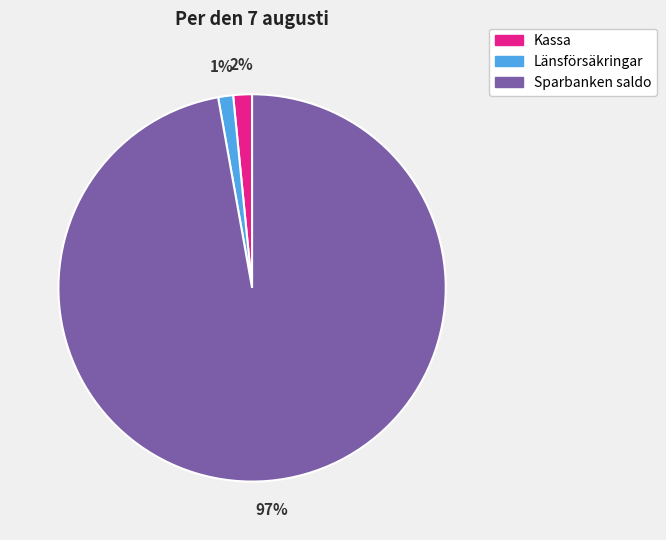

Which slice is the largest?

Sparbanken saldo